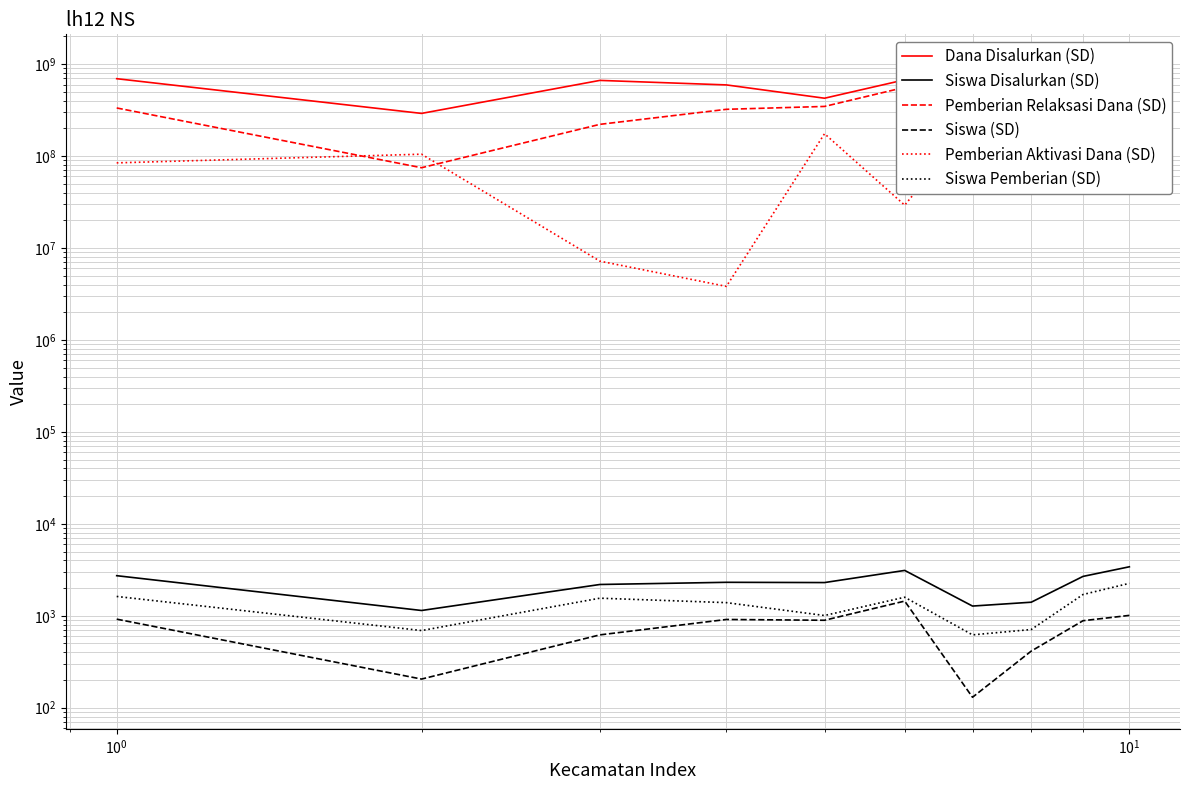

At how many categories does at least one series exceed 898306509?

1